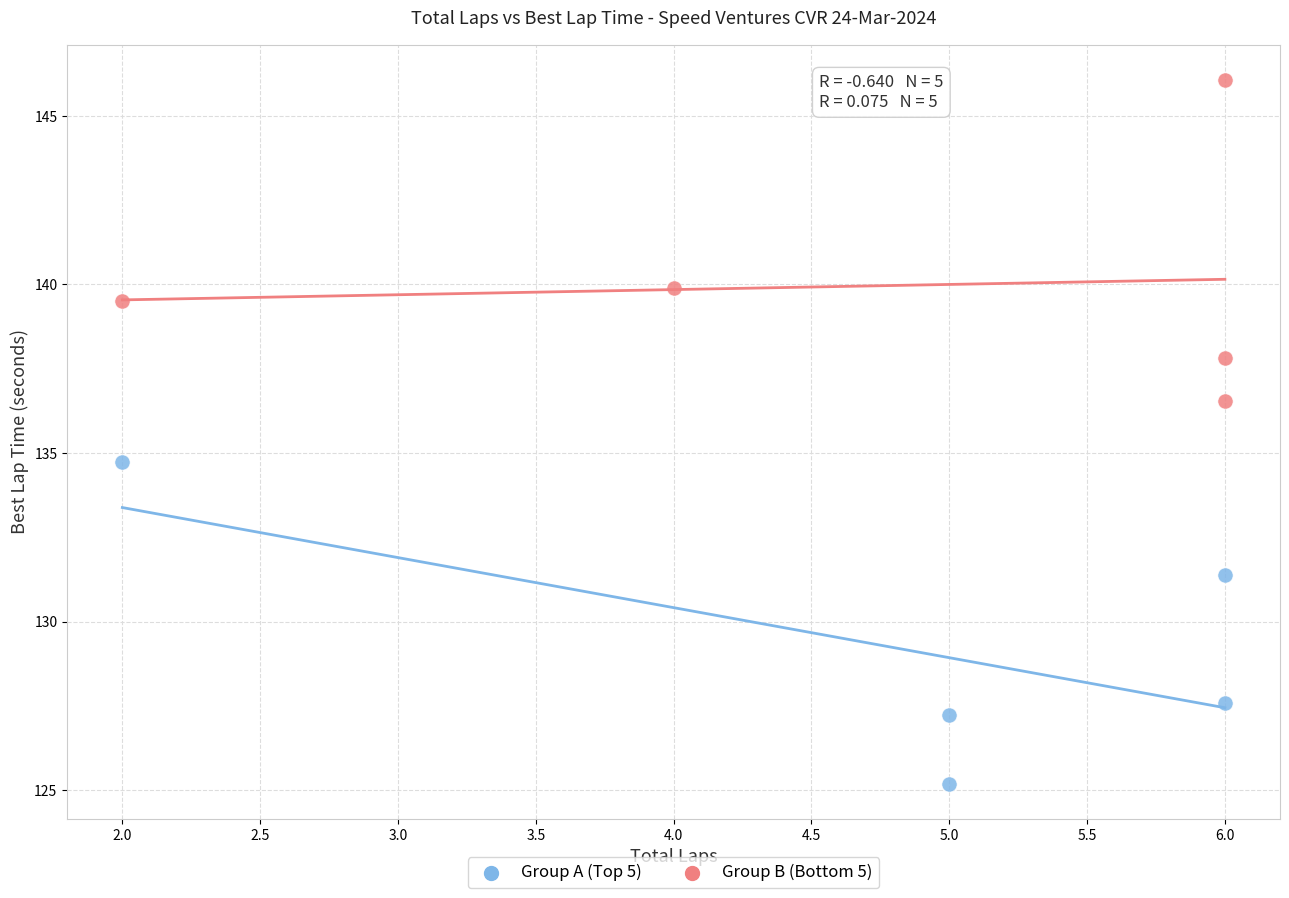

Which series has the widest spread of Y values?

Group A (Top 5)